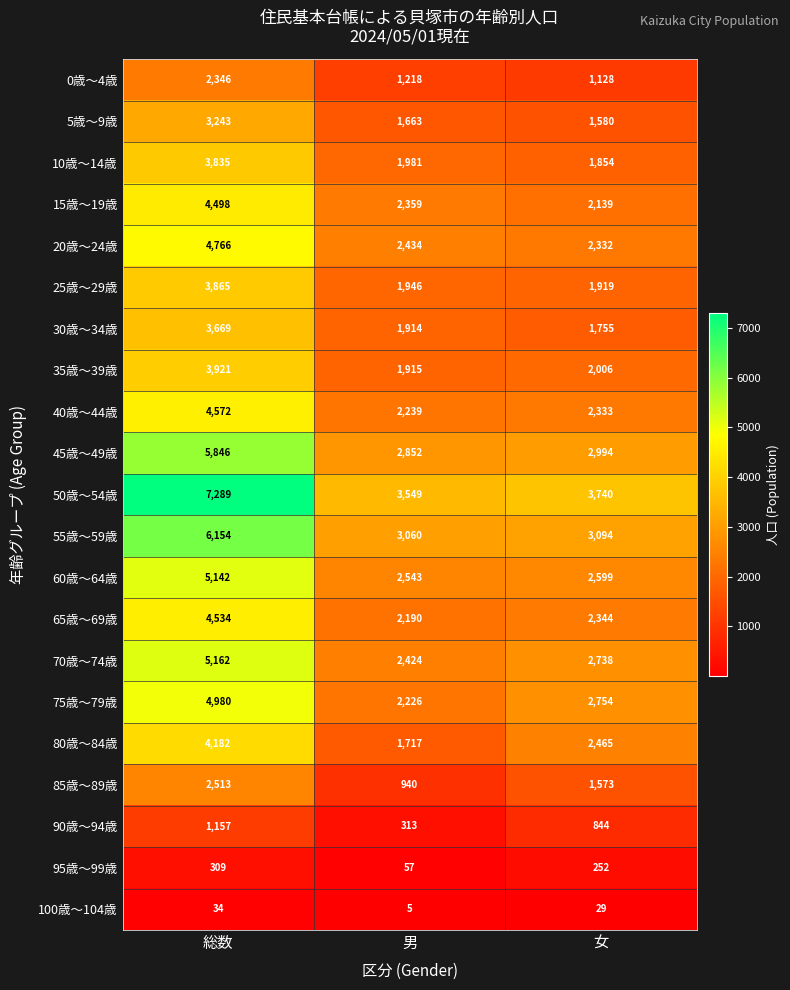

What is the difference between the 45歳～49歳 values at 男 and 総数?

2994